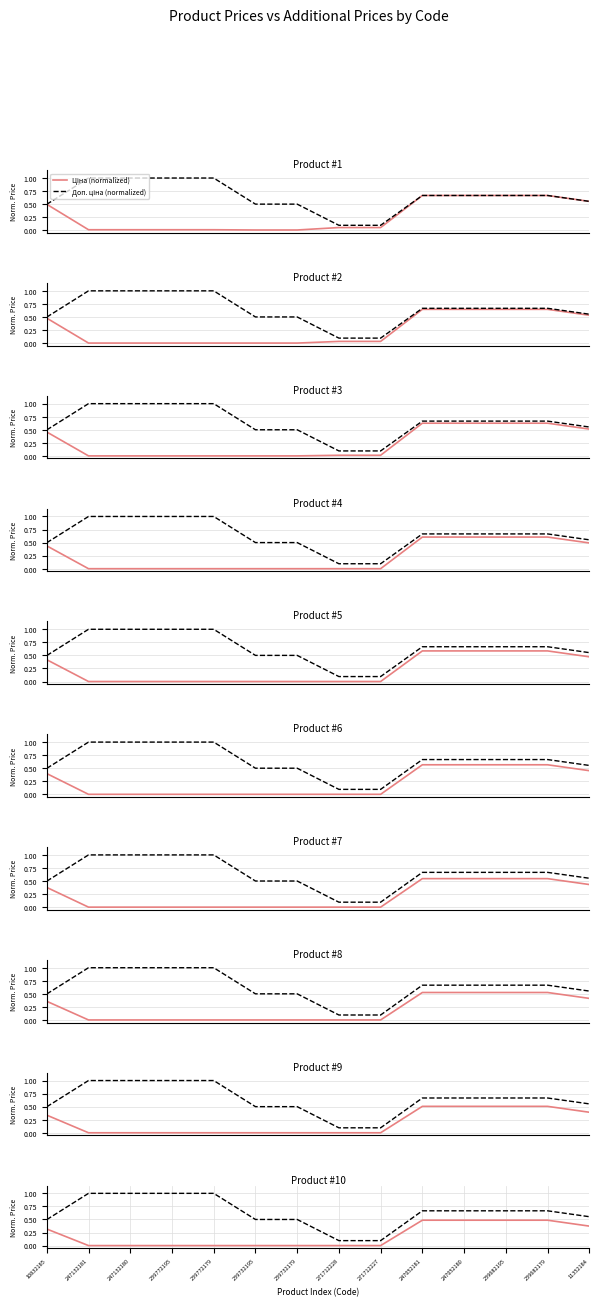

At which category does the chart reach its minimum across all series?

247132181